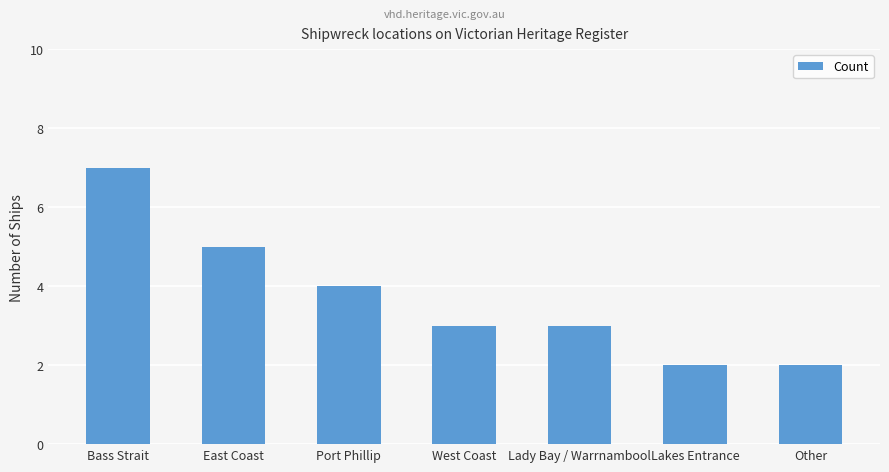

Are the bars horizontal?

No